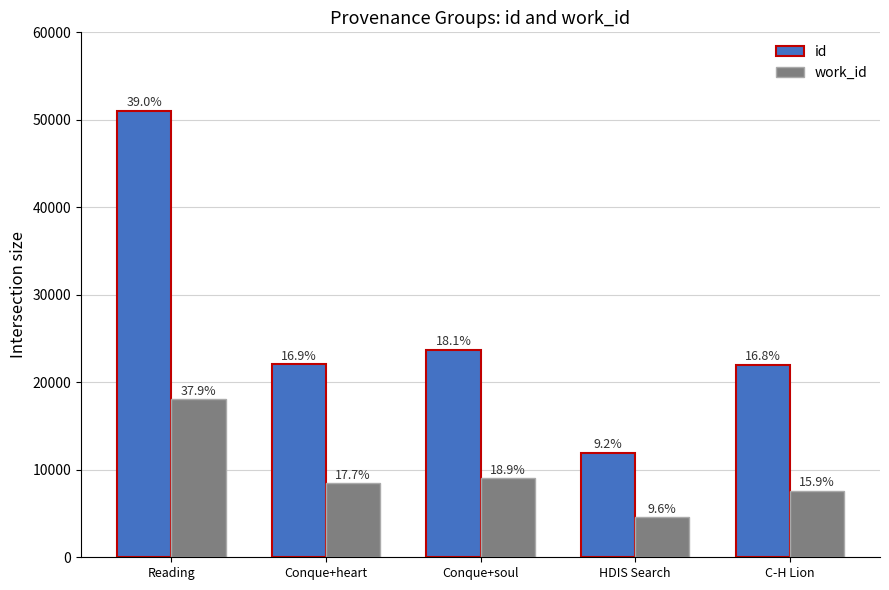

At which category does the chart reach its peak across all series?

Reading